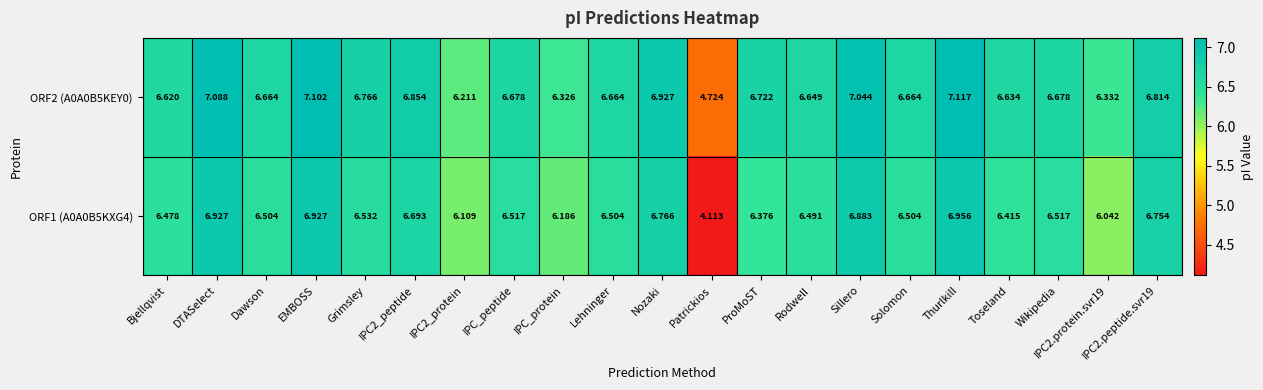

How many series are shown in this chart?

2